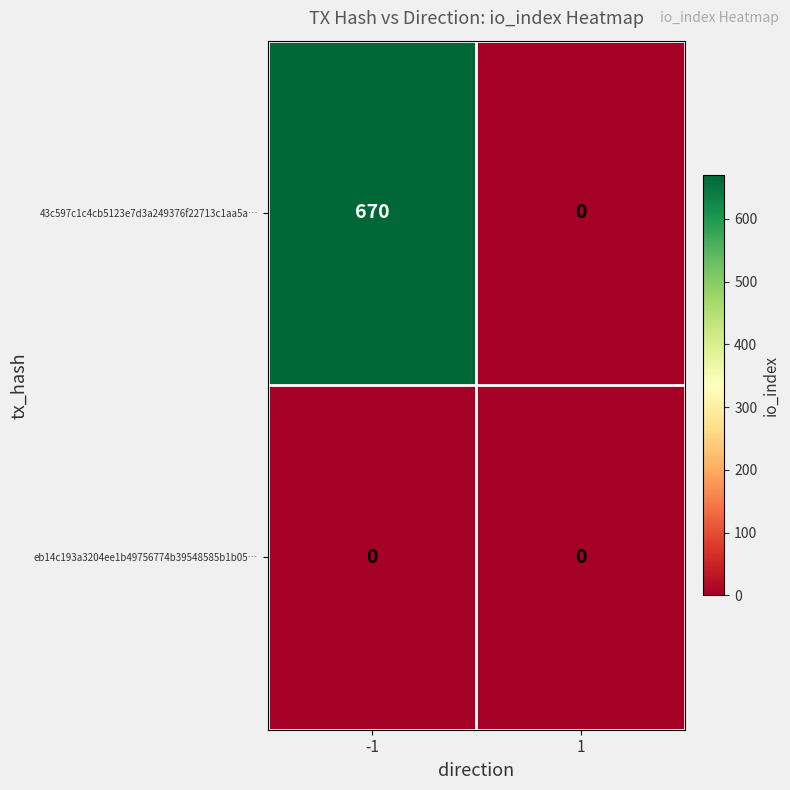

The 43c597c1c4cb5123e7d3a249376f22713c1aa5a… series shows 670 at -1. True or false?

True